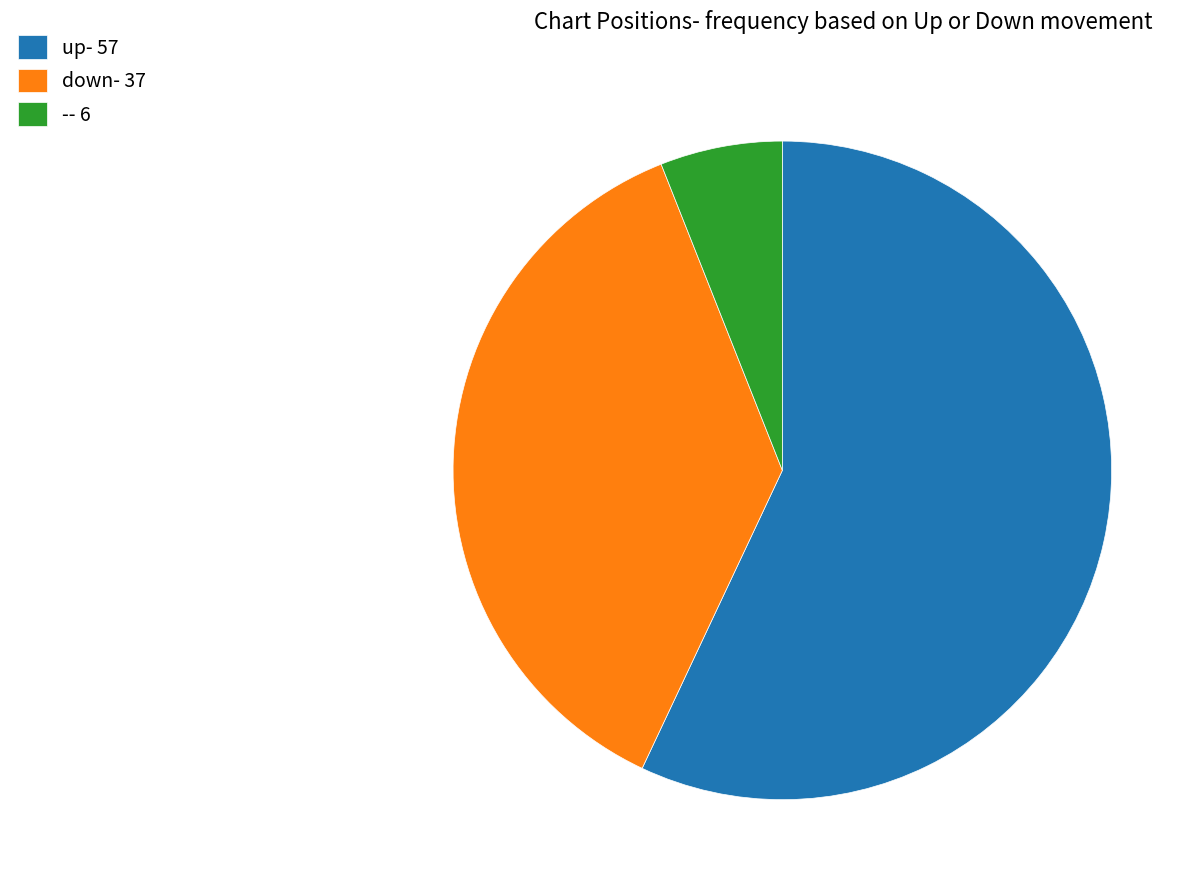

Combined, do down- 37 and -- 6 account for over 50%?

No